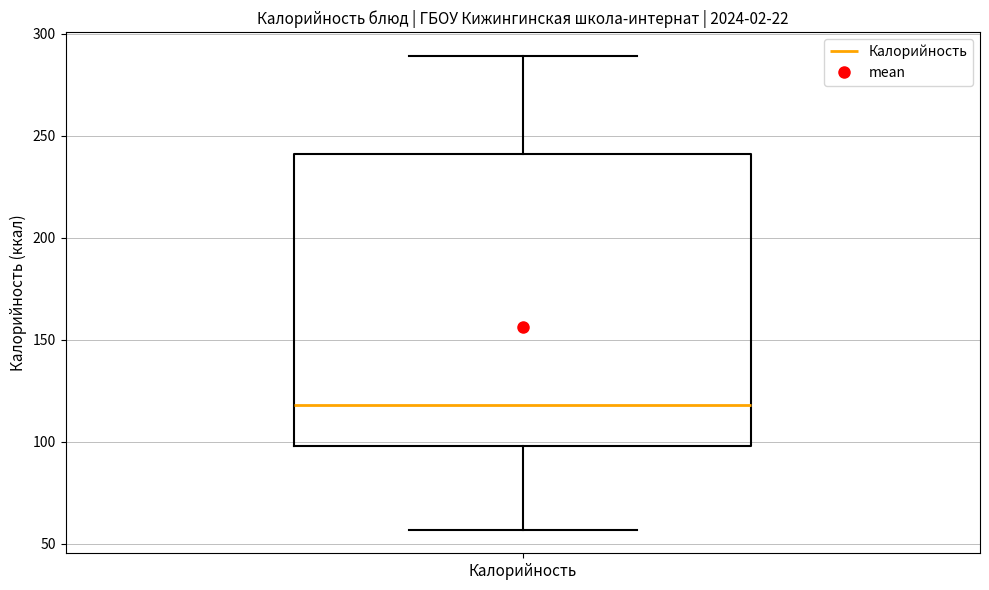

Transcribe this box plot: give where the median line is, the range the box spans, and where the two whiskers end, as read against the y-axis. The values are not printed on the chart, so give them approximately, as read against the axis.

median 120, box 100 to 240, whiskers 55 to 290